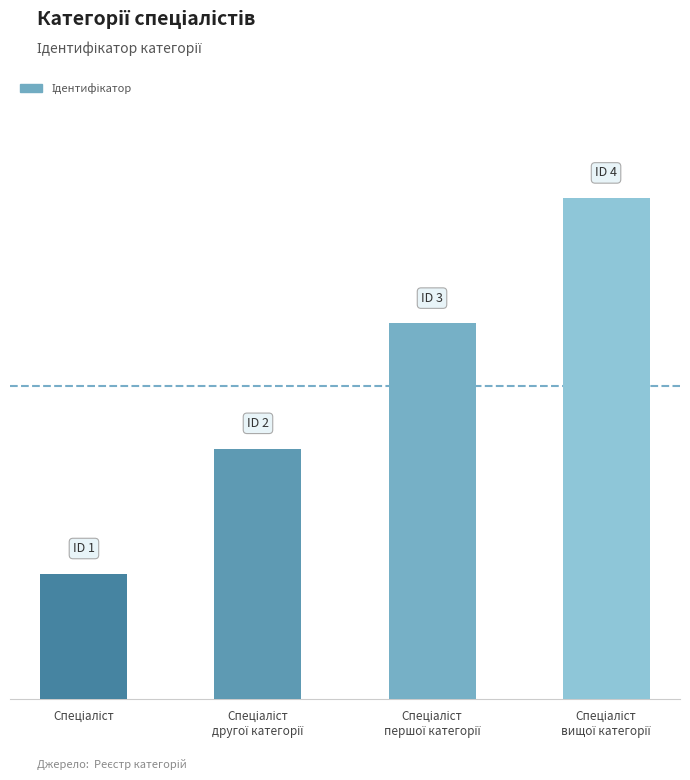

Are the bars horizontal?

No